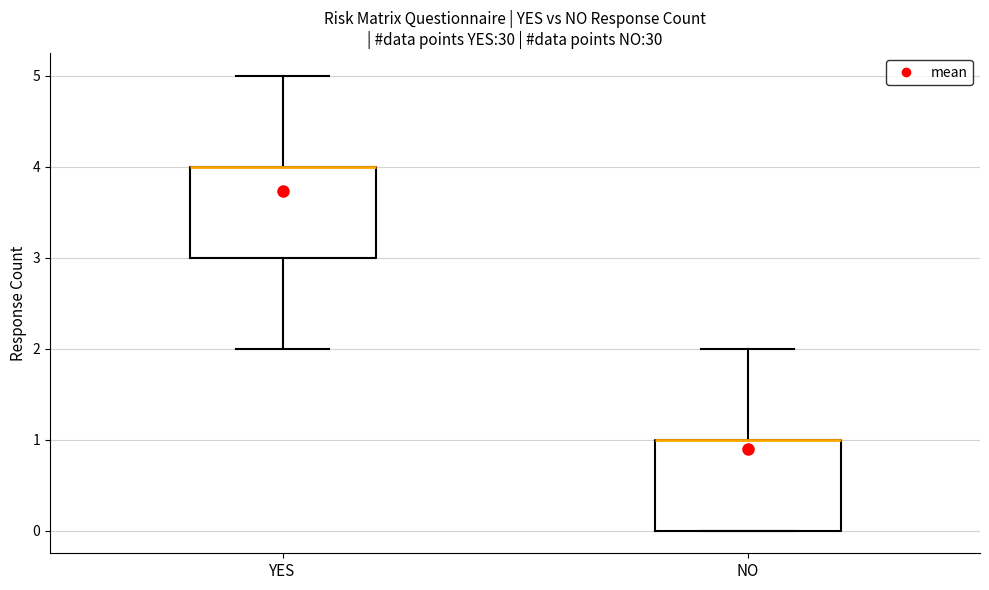

Reading left to right, transcribe this box plot: for each box, give where its median line is, the range the box spans, and where its two whiskers end, as read against the y-axis. The values are not printed on the chart, so give them approximately, as read against the axis.

YES: median 4 (drawn on the box's upper edge), box 3 to 4, whiskers 2 to 5
NO: median 1 (drawn on the box's upper edge), box 0 to 1, whiskers 0 to 2